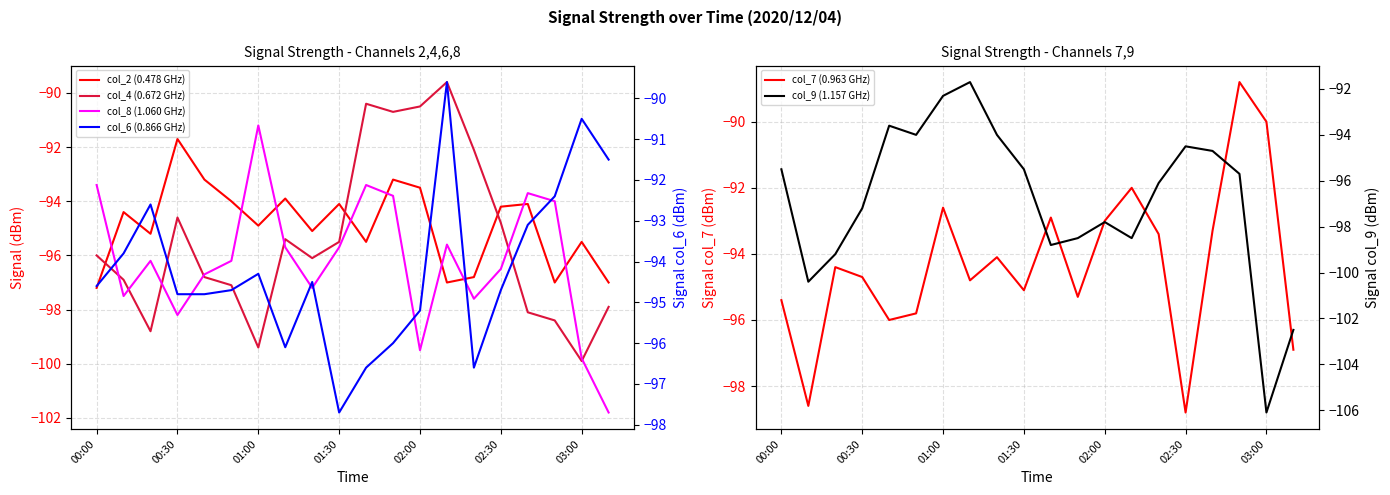

What is the total value across all series at 01:30?

-573.6